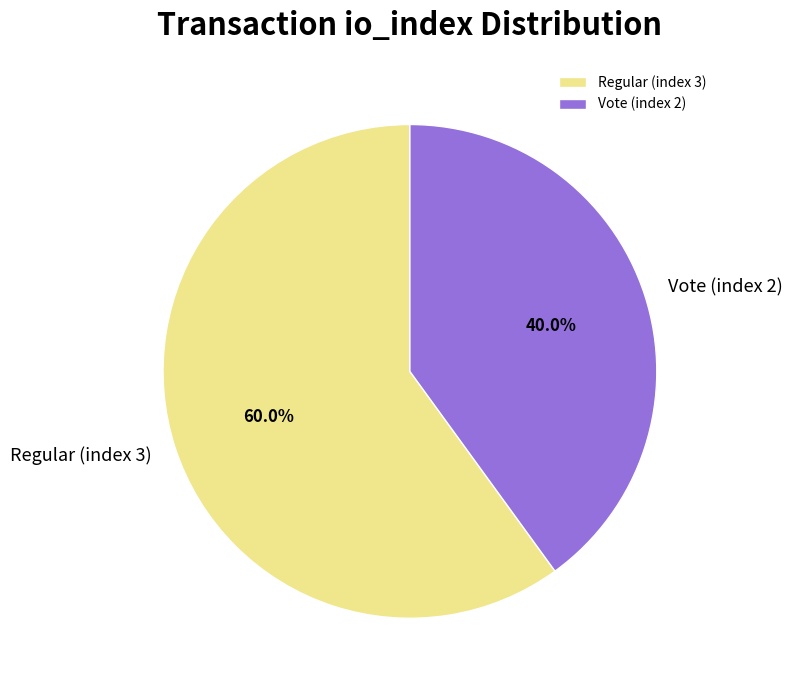

Is it true that Regular (index 3) is 60% of the pie?

True